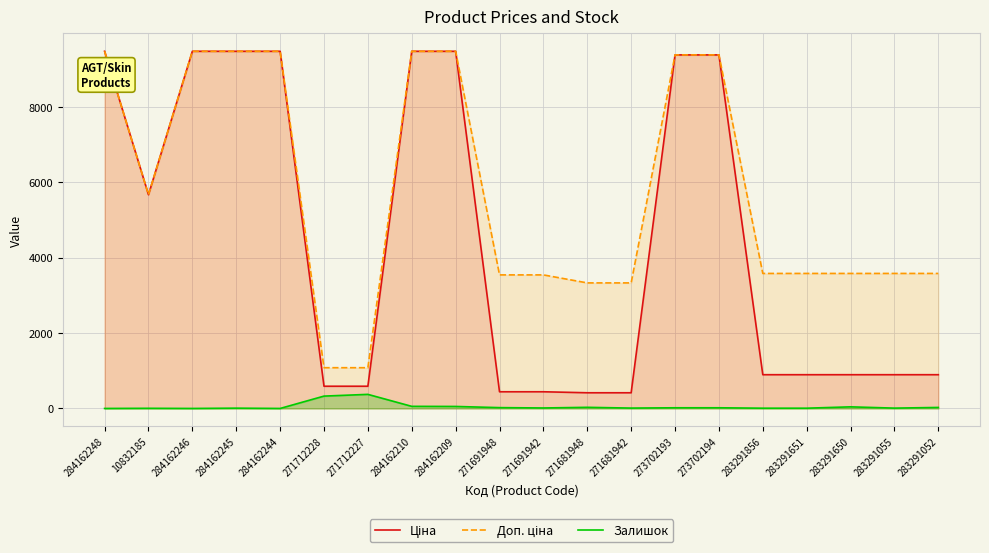

At which category does the chart reach its minimum across all series?

284162248